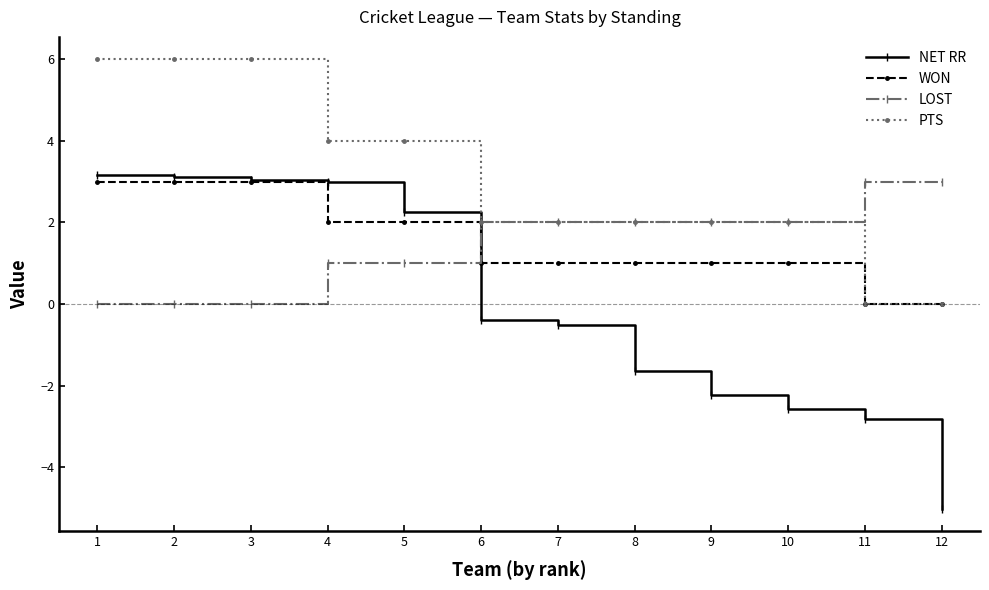

How many positive values does the NET RR series have?

5